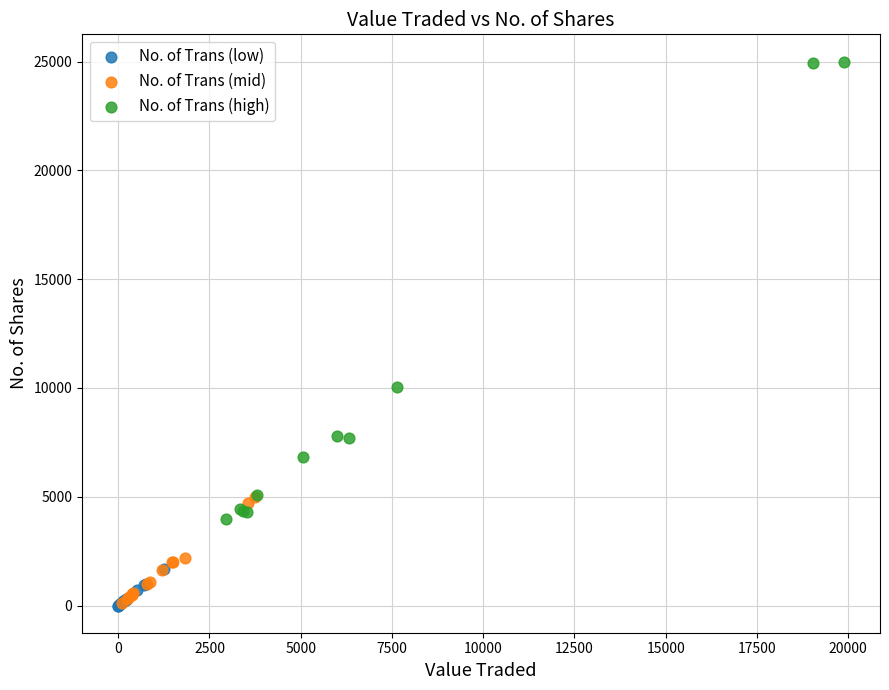

Which series has the largest Y range (max minus min)?

No. of Trans (high)